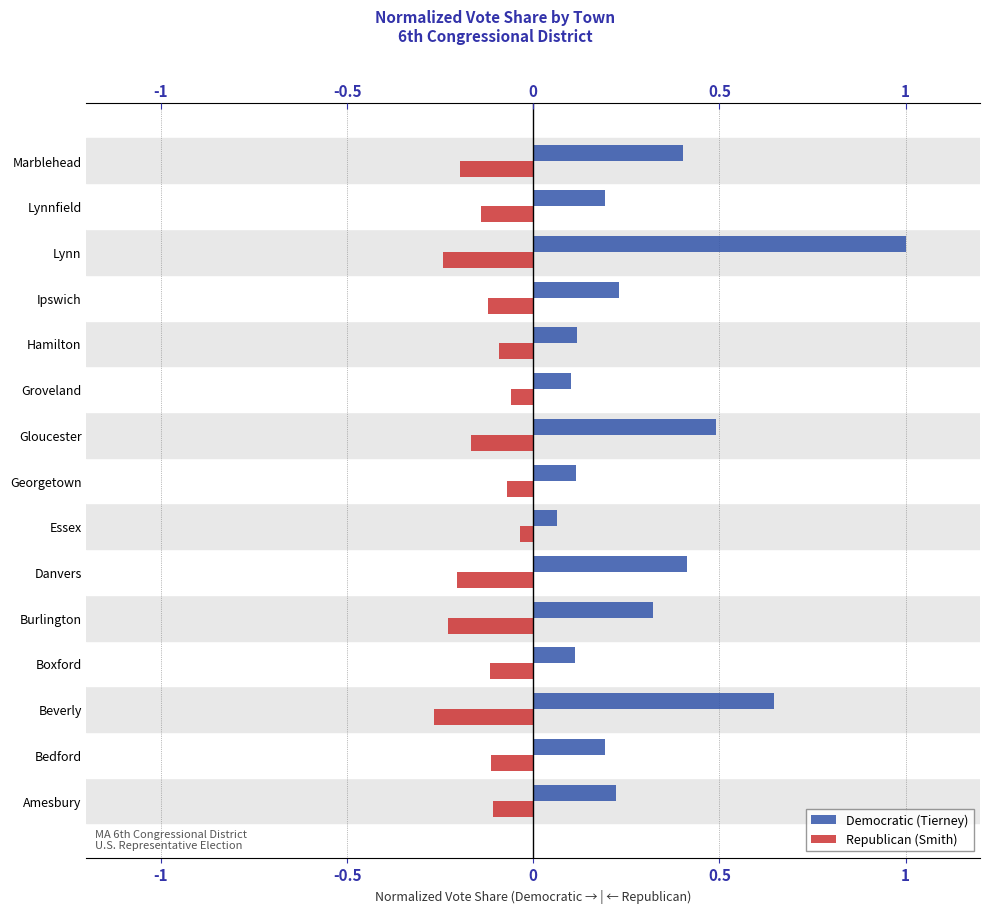

What are all the series names shown in the legend?

Democratic (Tierney), Republican (Smith)